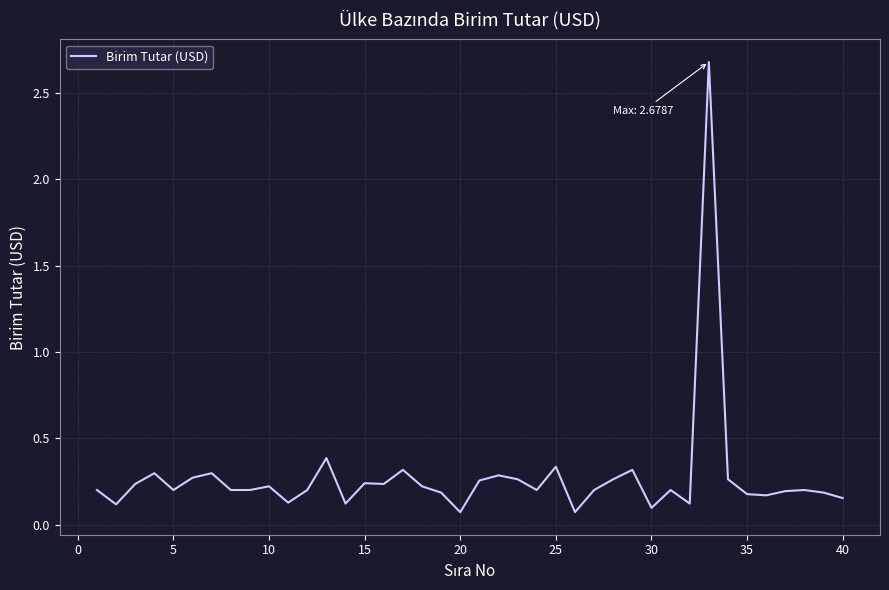

What is the maximum value shown in the chart?

2.7